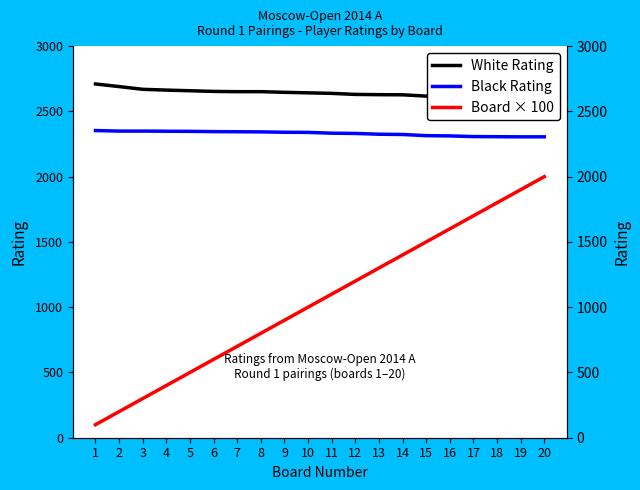

Which has a higher value, 18 or 1?

1